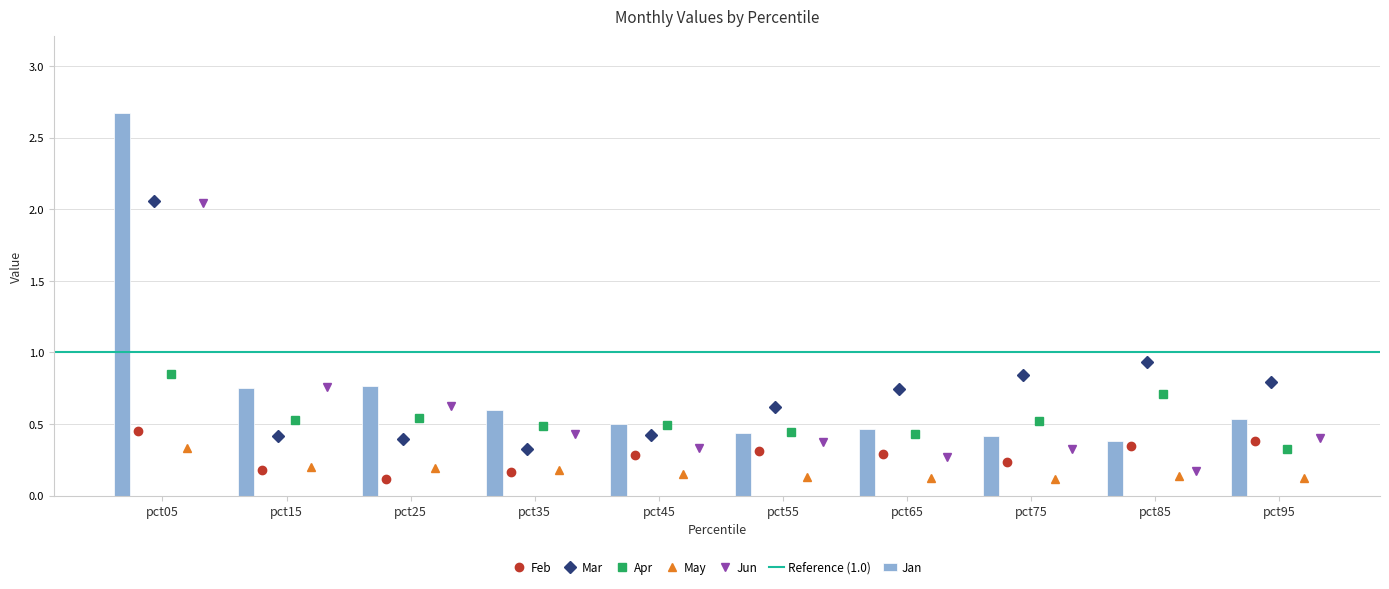

Count the Apr values in the range 0 to 1.

10